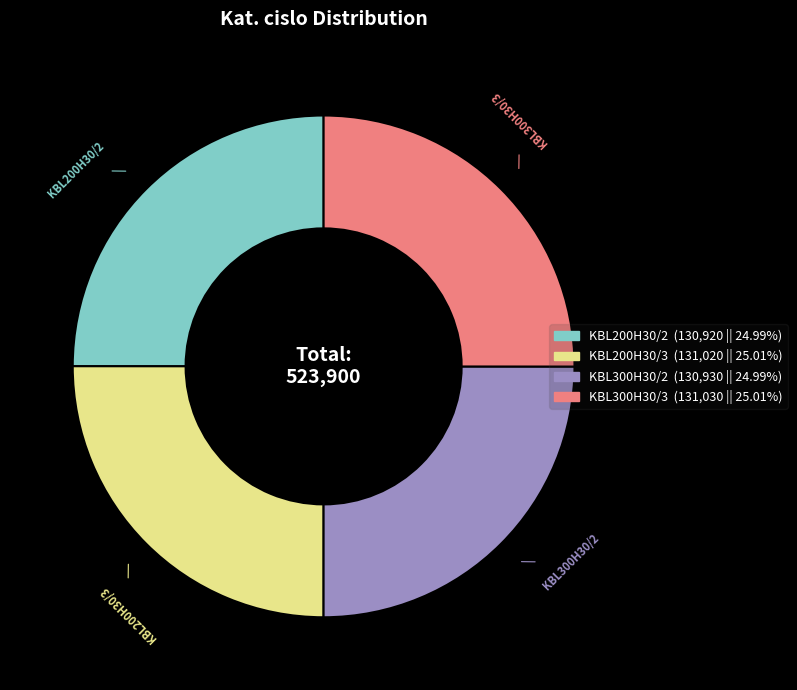

The KBL200H30/2 slice represents 25% of the pie. True or false?

True